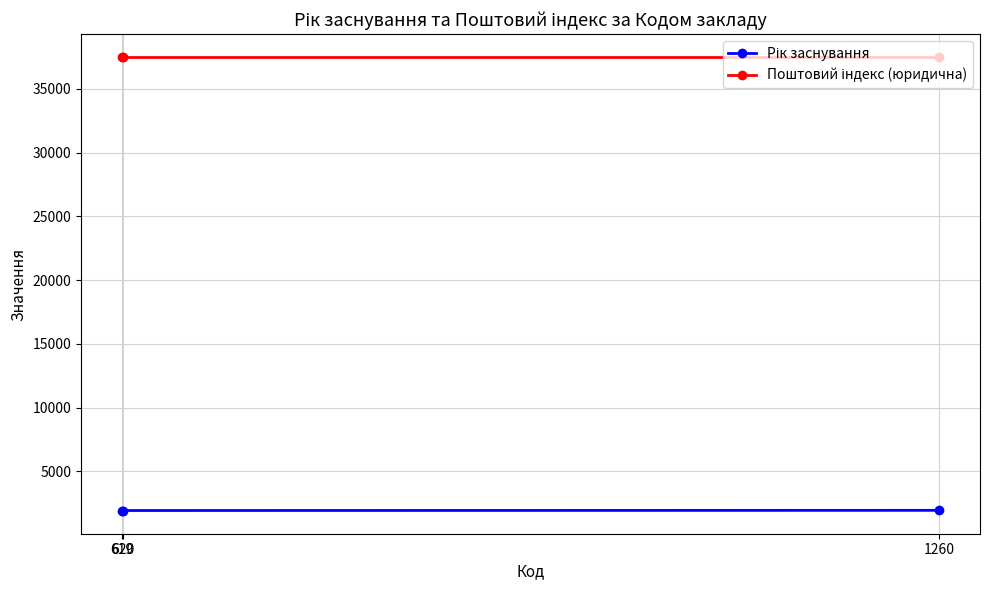

What is the highest value of the Поштовий індекс (юридична) series?

37500